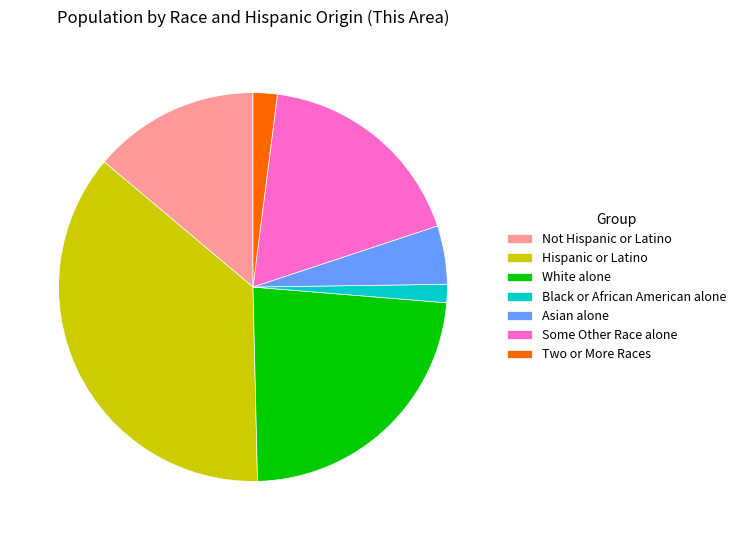

Count the number of slices in the pie.

7